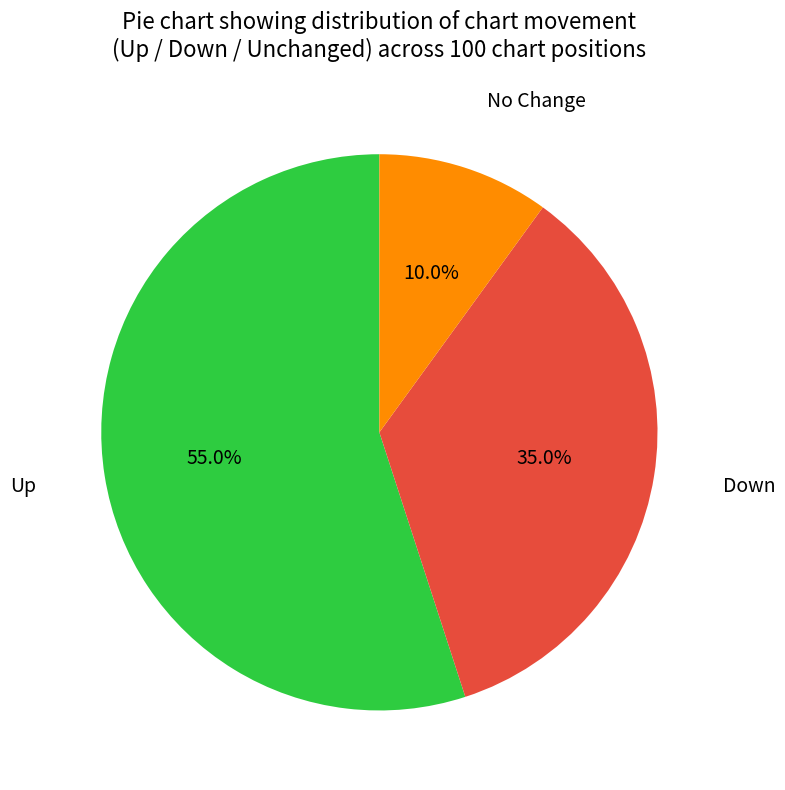

Is there a majority slice in this chart?

Yes